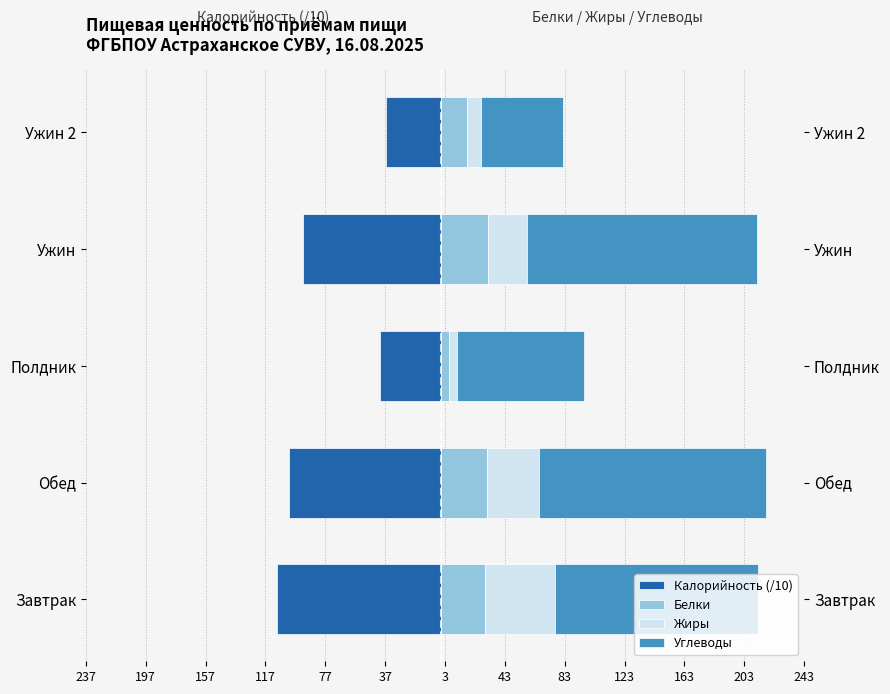

What is the difference between the maximum and minimum values in the Калорийность (/10) series?

73.1